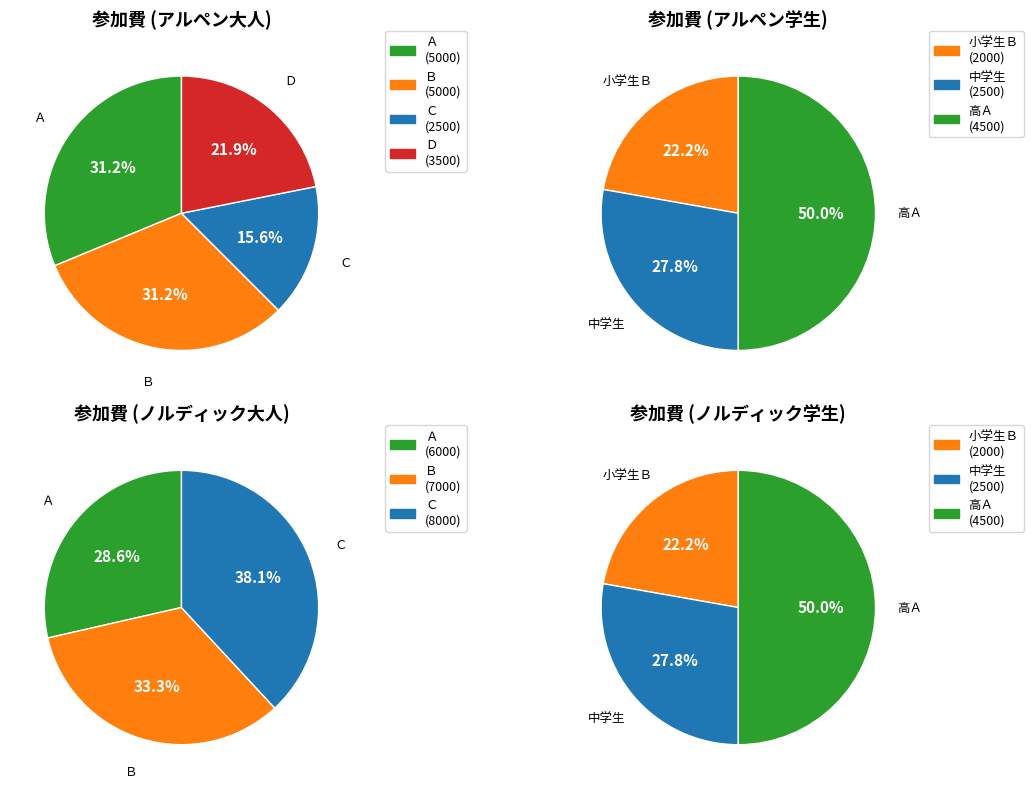

How many segments does this pie chart have?

3